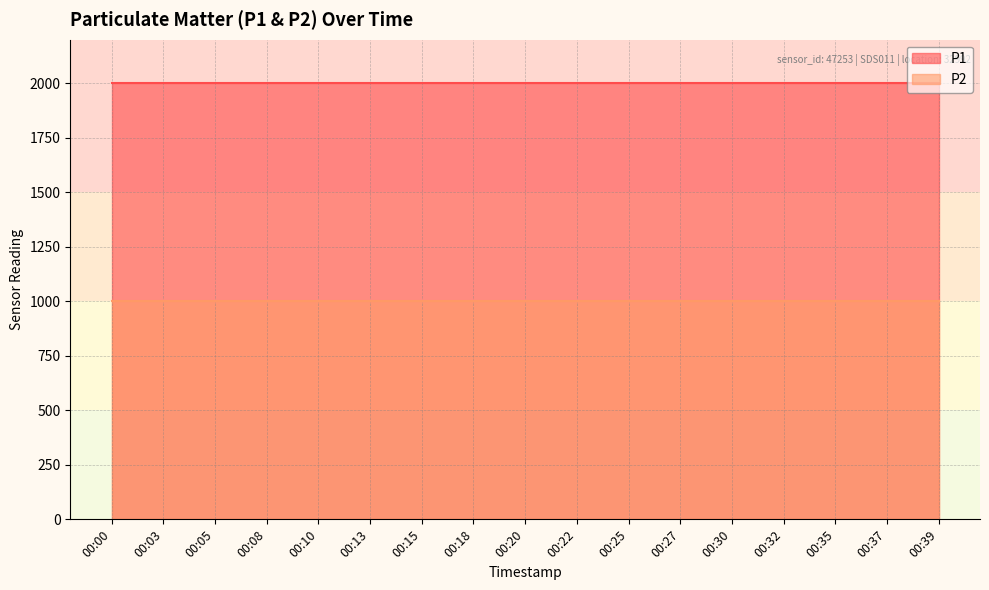

Between 00:37 and 00:18, which is larger?

00:37